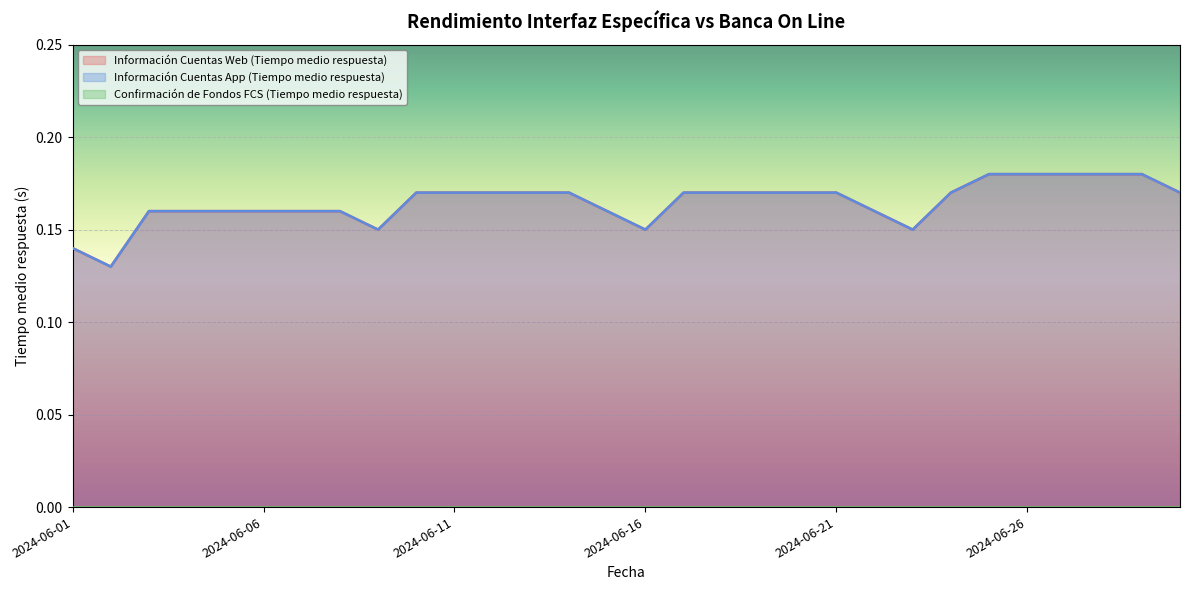

Reading left to right, extract all data points from this chart.

Información Cuentas Web (Tiempo medio respuesta): 2024-06-01=0.1	2024-06-02=0.1	2024-06-03=0.2	2024-06-04=0.2	2024-06-05=0.2	2024-06-06=0.2	2024-06-07=0.2	2024-06-08=0.2	2024-06-09=0.1	2024-06-10=0.2	2024-06-11=0.2	2024-06-12=0.2	2024-06-13=0.2	2024-06-14=0.2	2024-06-15=0.2	2024-06-16=0.1	2024-06-17=0.2	2024-06-18=0.2	2024-06-19=0.2	2024-06-20=0.2	2024-06-21=0.2	2024-06-22=0.2	2024-06-23=0.1	2024-06-24=0.2	2024-06-25=0.2	2024-06-26=0.2	2024-06-27=0.2	2024-06-28=0.2	2024-06-29=0.2	2024-06-30=0.2
Información Cuentas App (Tiempo medio respuesta): 2024-06-01=0.1	2024-06-02=0.1	2024-06-03=0.2	2024-06-04=0.2	2024-06-05=0.2	2024-06-06=0.2	2024-06-07=0.2	2024-06-08=0.2	2024-06-09=0.1	2024-06-10=0.2	2024-06-11=0.2	2024-06-12=0.2	2024-06-13=0.2	2024-06-14=0.2	2024-06-15=0.2	2024-06-16=0.1	2024-06-17=0.2	2024-06-18=0.2	2024-06-19=0.2	2024-06-20=0.2	2024-06-21=0.2	2024-06-22=0.2	2024-06-23=0.1	2024-06-24=0.2	2024-06-25=0.2	2024-06-26=0.2	2024-06-27=0.2	2024-06-28=0.2	2024-06-29=0.2	2024-06-30=0.2